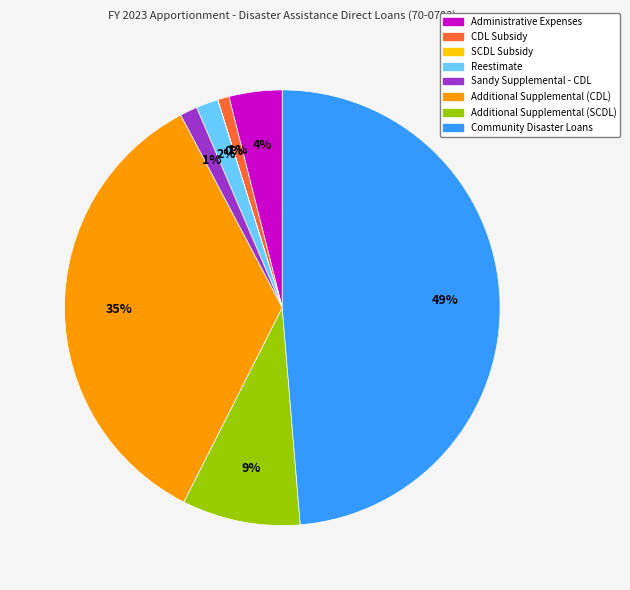

The Administrative Expenses slice represents 4% of the pie. True or false?

True